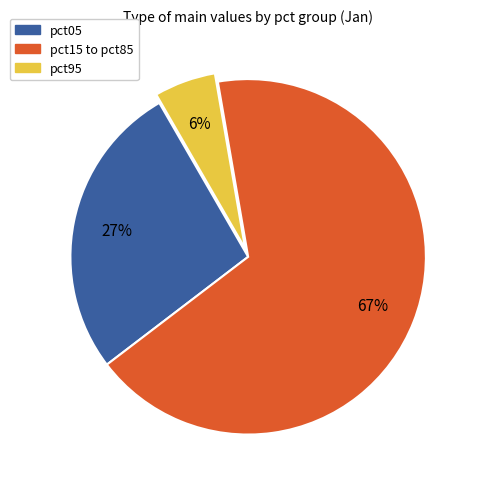

To the nearest percent, what is the average slice percentage?

33%